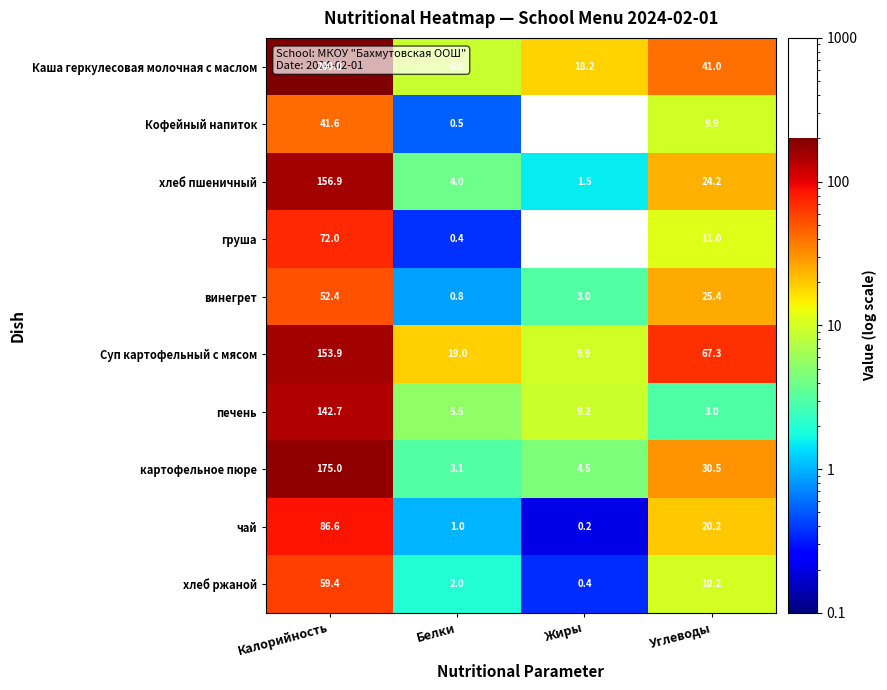

How many categories are shown in the chart?

4